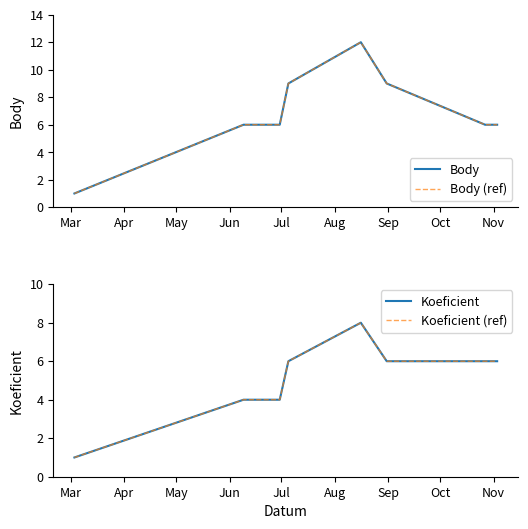

True or false: Koeficient and Body cross at least once.

False